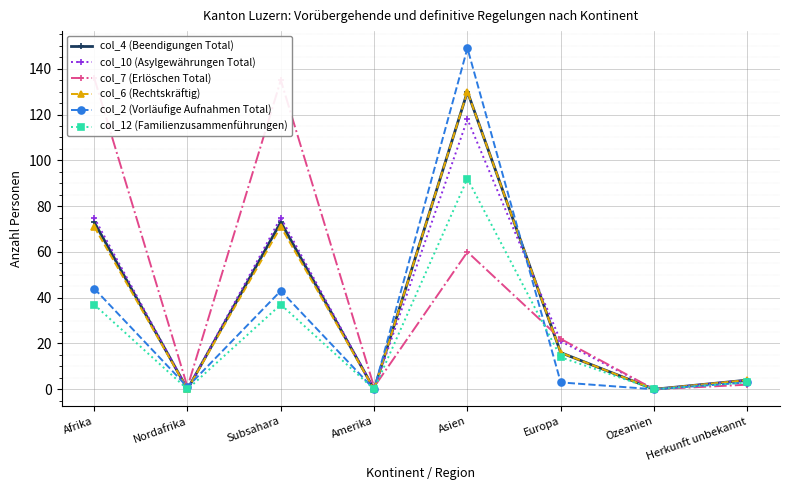

Between Europa and Ozeanien, which series saw the biggest shift?

col_7 (Erlöschen Total)